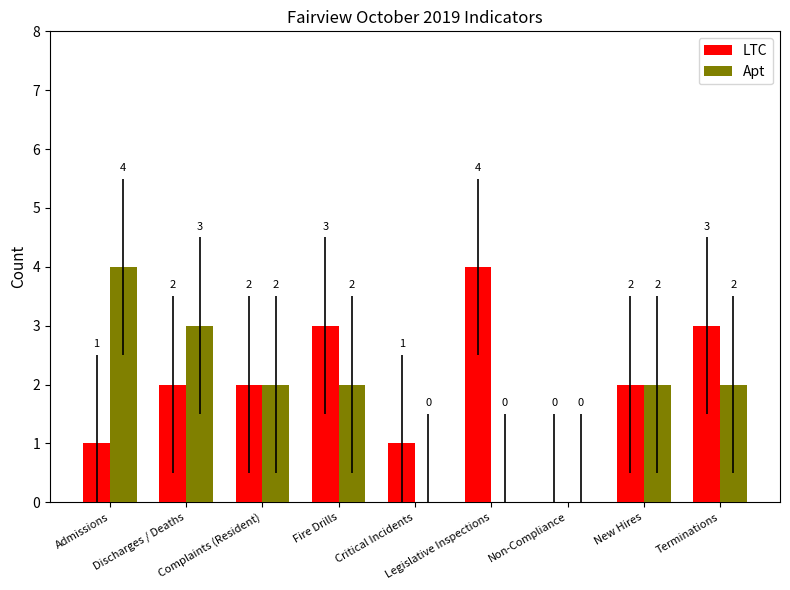

At which label does Apt reach its peak?

Admissions